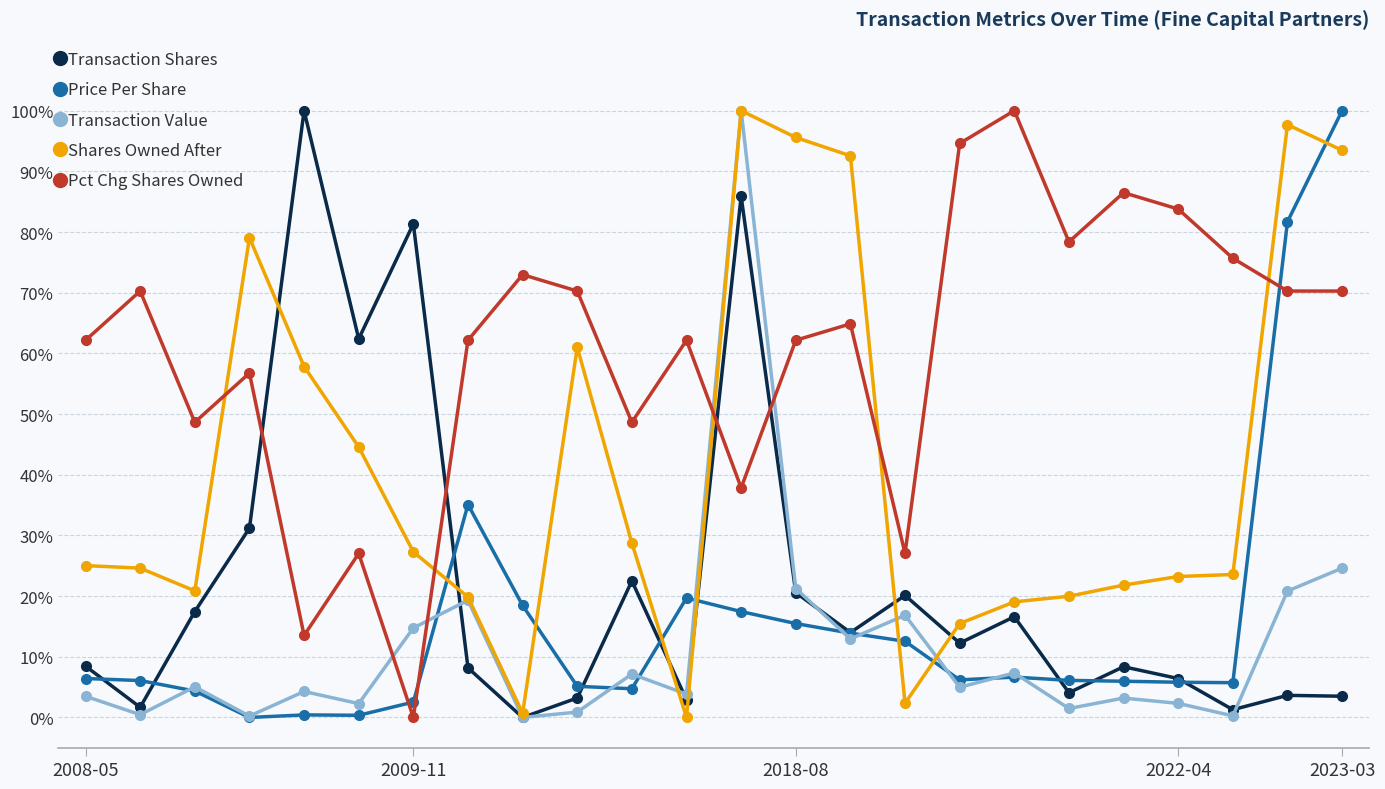

After their last crossing, which series has the higher values: Shares Owned After or Pct Chg Shares Owned?

Shares Owned After